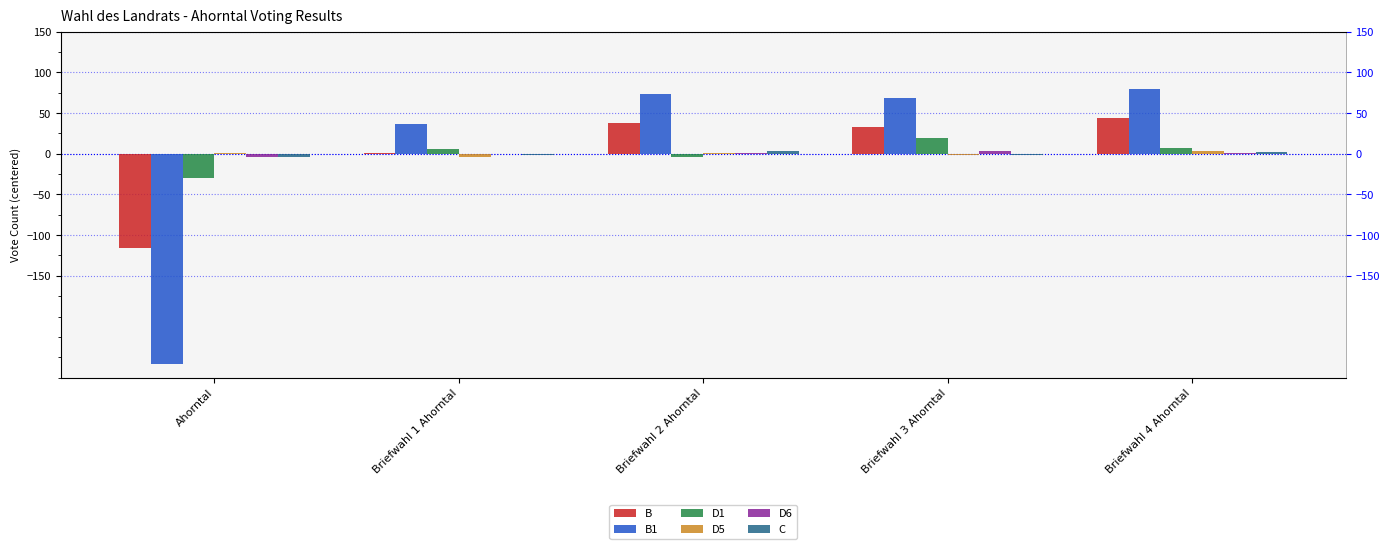

Does the chart contain any negative values?

Yes